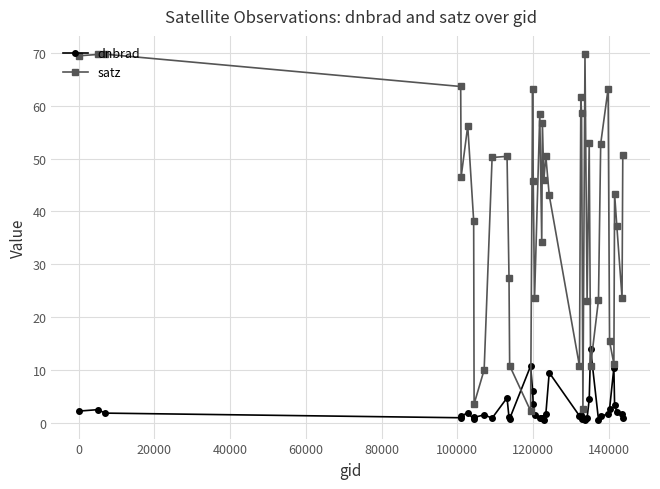

How many distinct data groups are displayed?

2